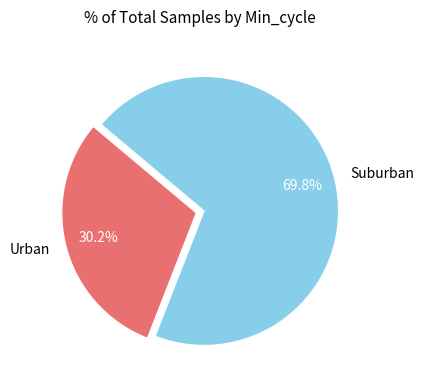

Which has a higher value, Suburban or Urban?

Suburban